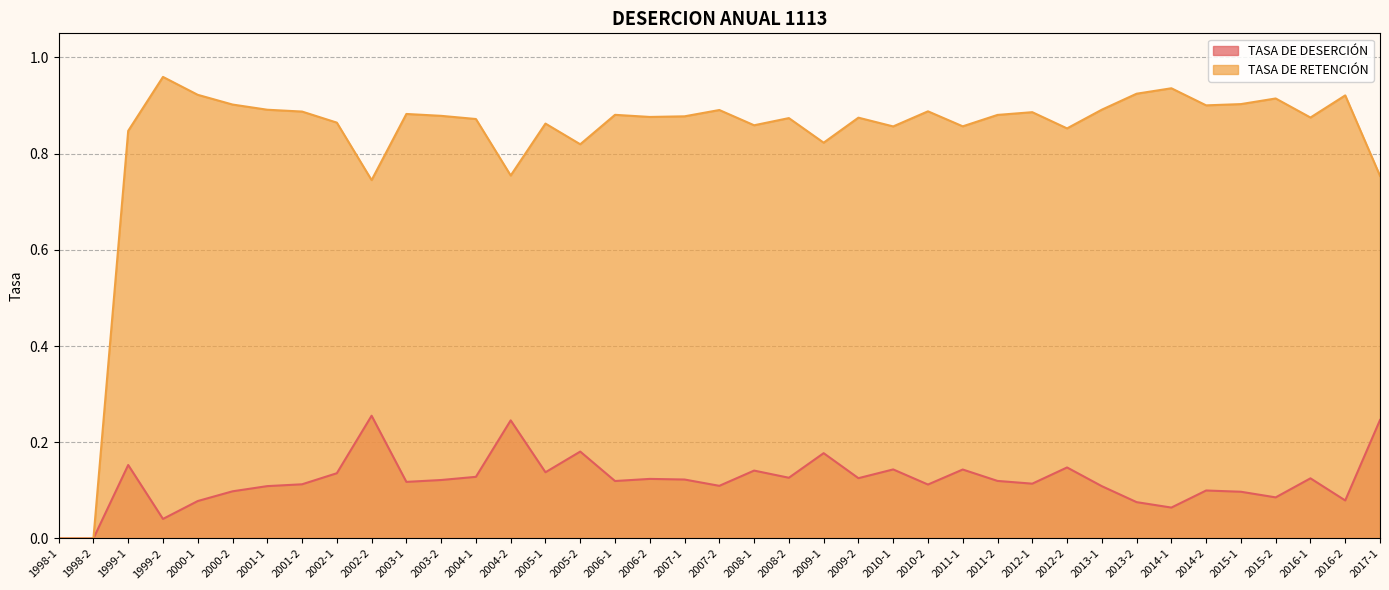

At 2008-1, list the series in order from largest to smallest.

TASA DE RETENCIÓN, TASA DE DESERCIÓN